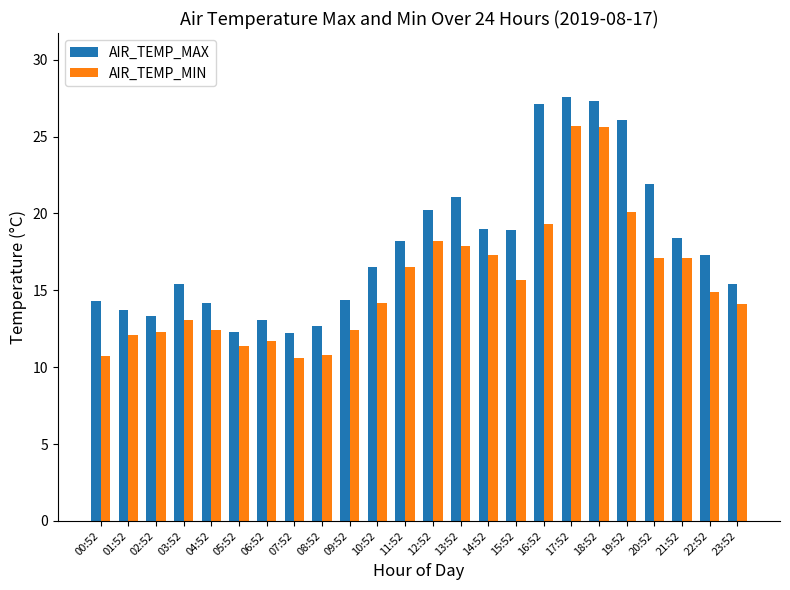

What are all the series names shown in the legend?

AIR_TEMP_MAX, AIR_TEMP_MIN